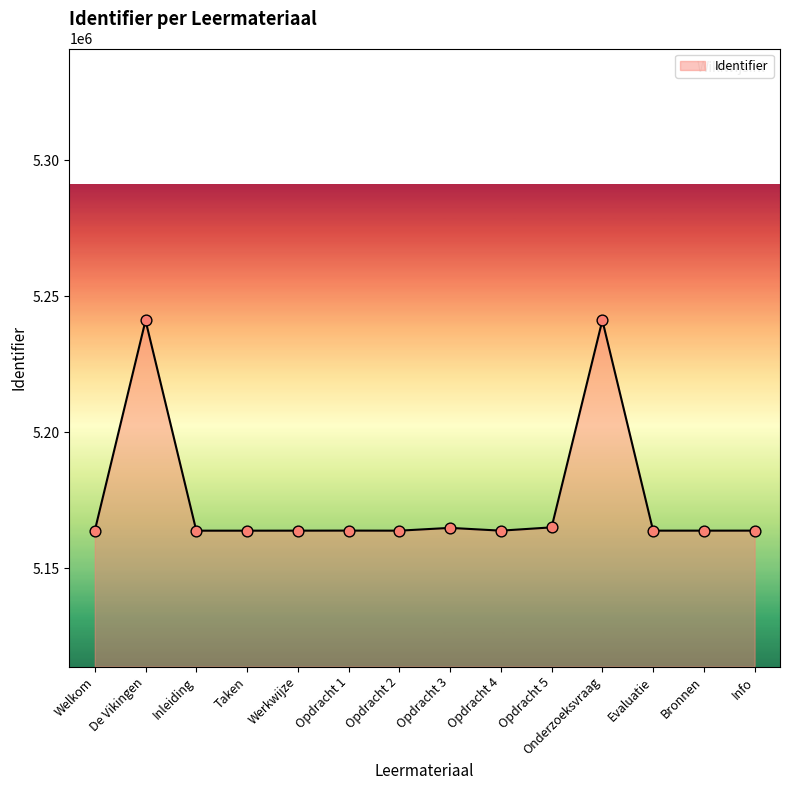

What is the ratio of the value at Welkom to the value at Opdracht 4?

1.0